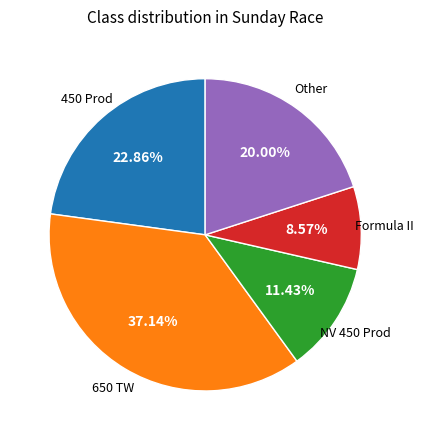

Does any single category account for the majority?

No